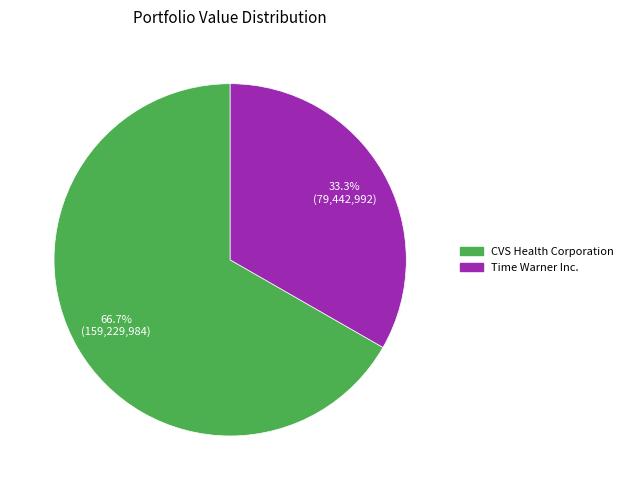

Does Time Warner Inc. account for over 50% of the chart?

No